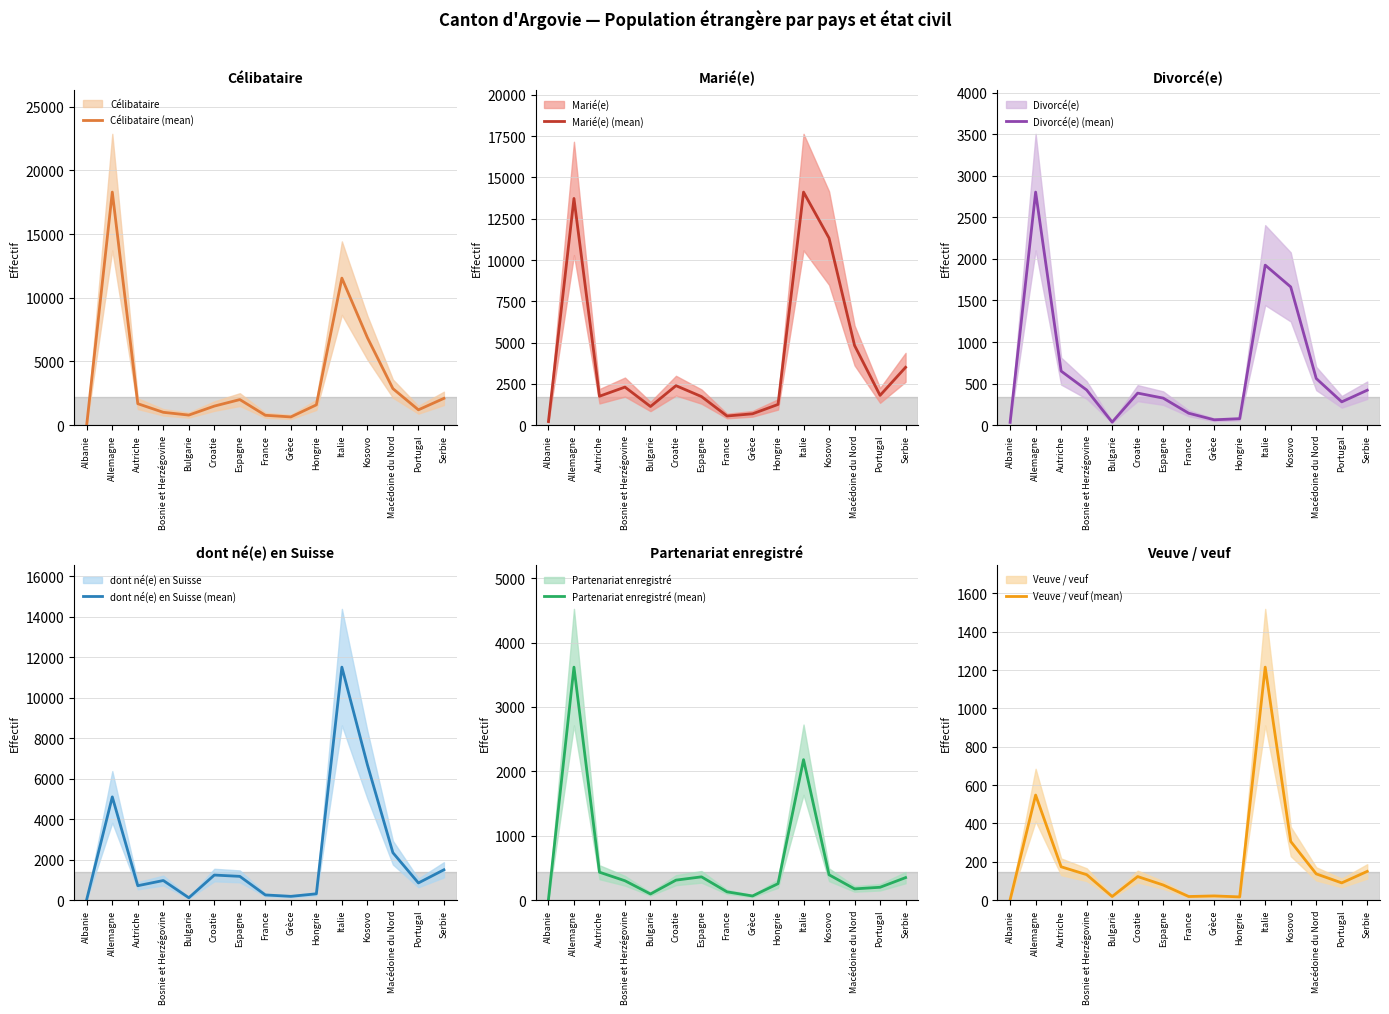

Which series has the largest total across all categories?

Marié(e) (mean)